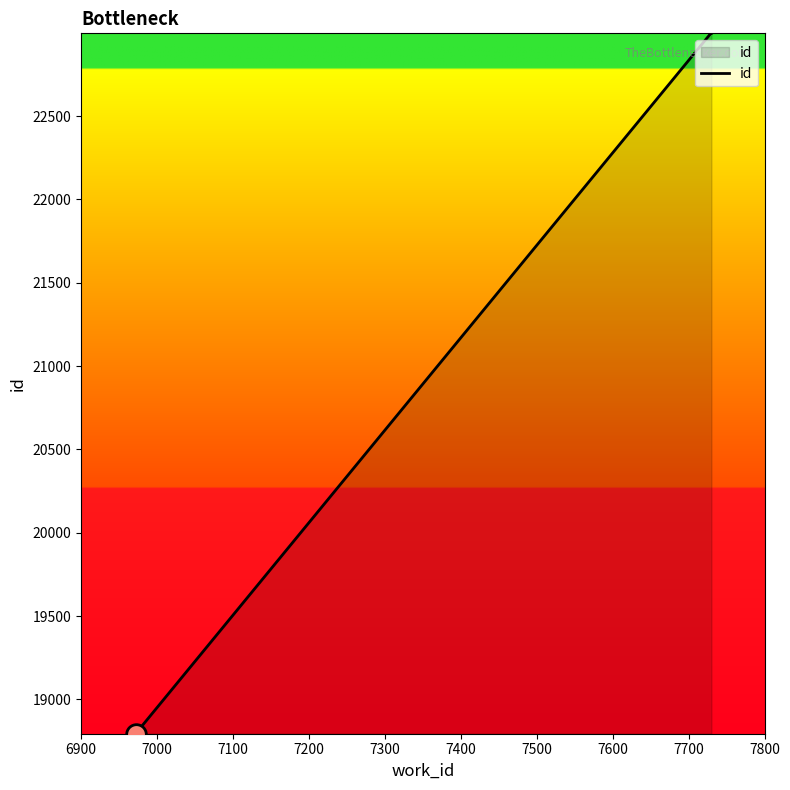

Between 7400 and 7100, which is larger?

7400